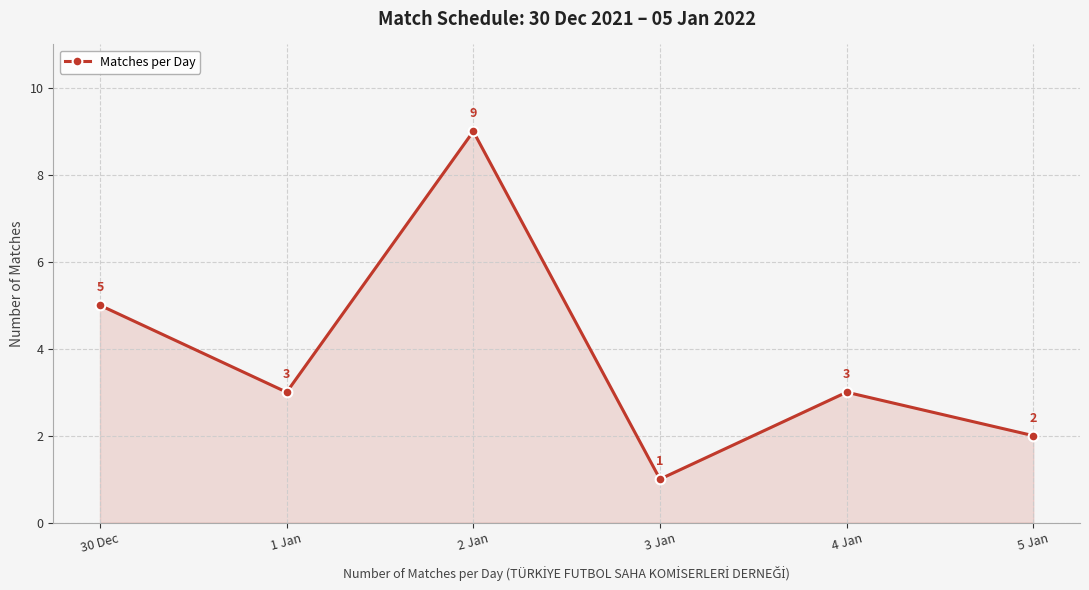

What is the difference between the maximum and minimum values?

8